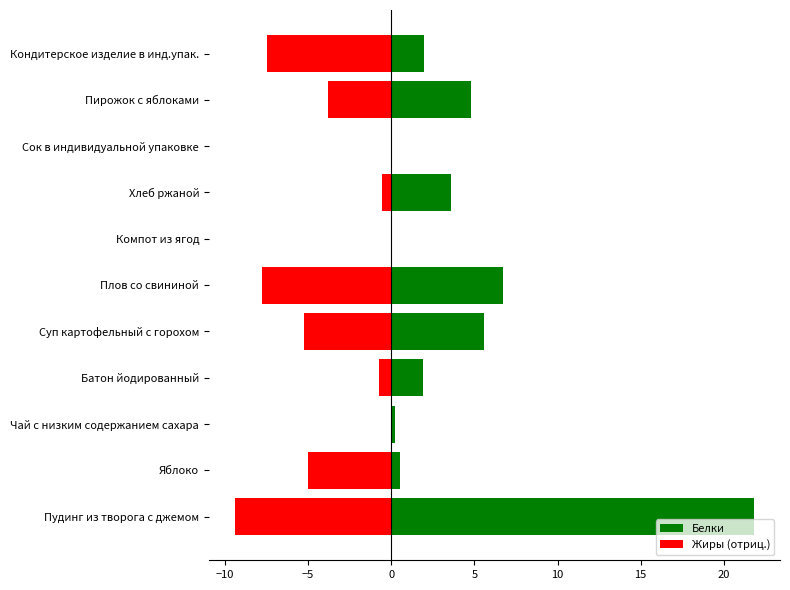

The value of Белки at Кондитерское изделие в инд.упак. is 2.0. True or false?

True